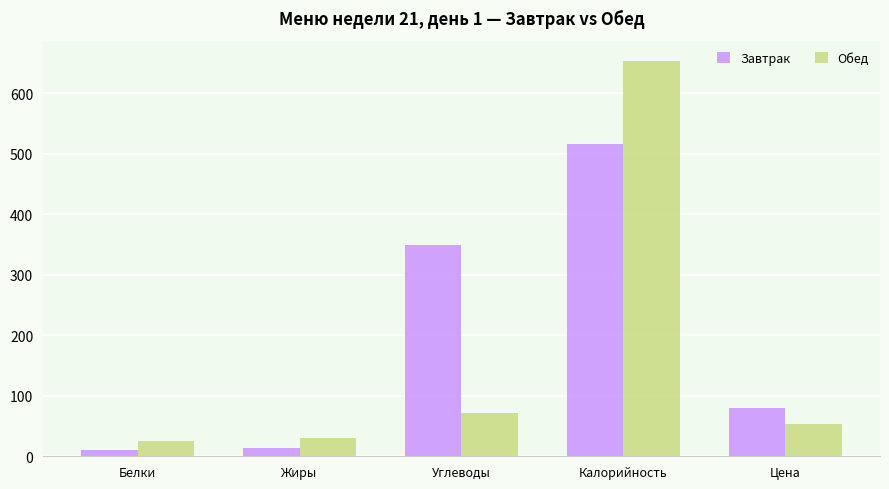

Rank the series at Углеводы from lowest to highest value.

Обед, Завтрак